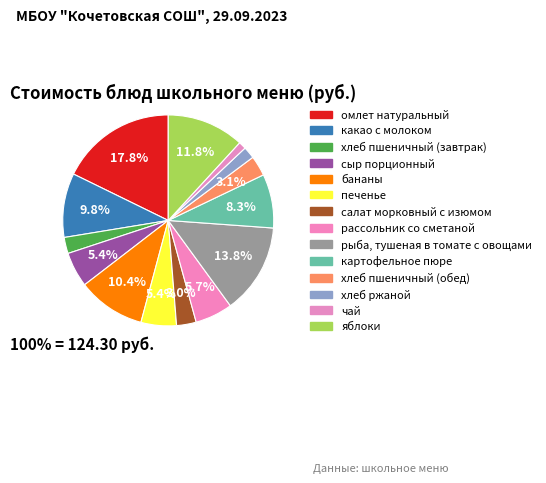

What is the change in value from сыр порционный to хлеб ржаной?

-4.4